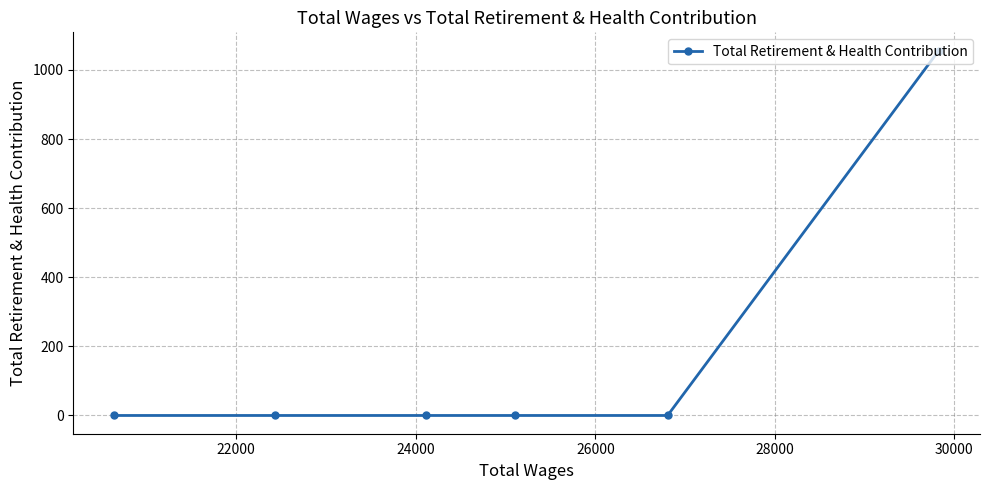

What is the maximum value shown in the chart?

1056